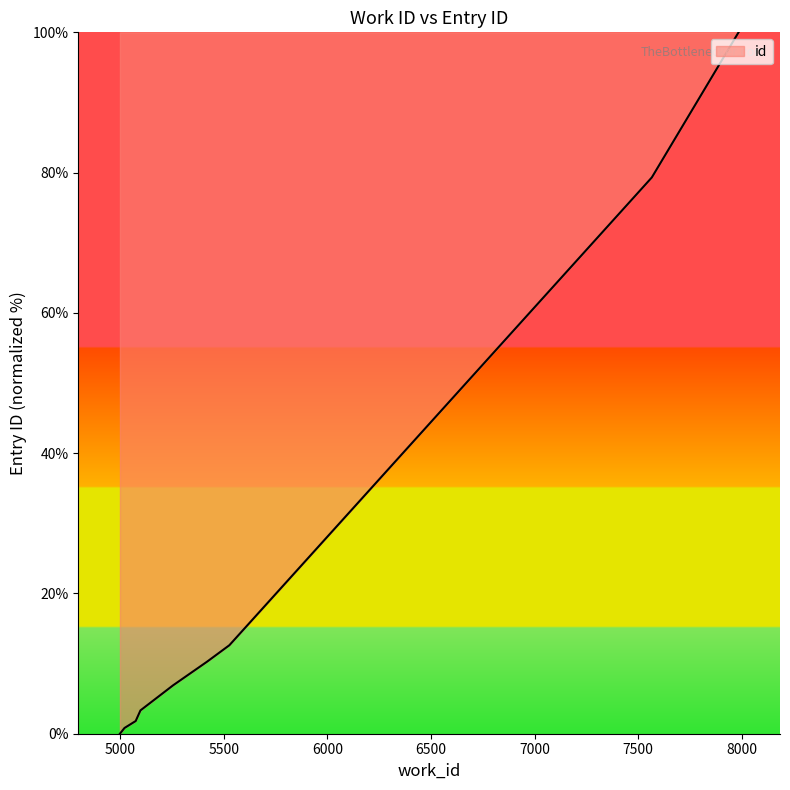

List the labels in order of value, largest first.

7984, 7566, 7566, 5527, 5419, 5255, 5098, 5075, 5021, 4999